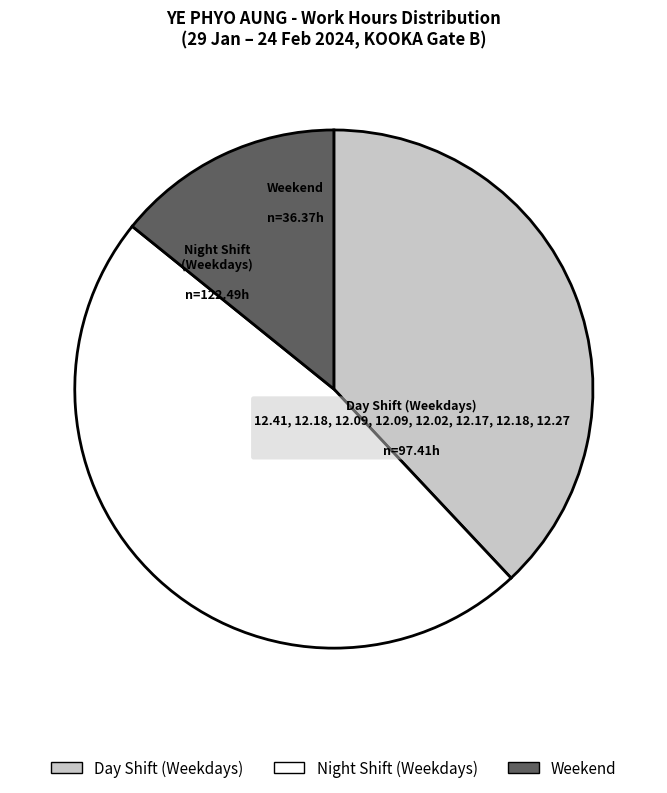

Is the sum of Night Shift (Weekdays) and Weekend greater than half?

Yes